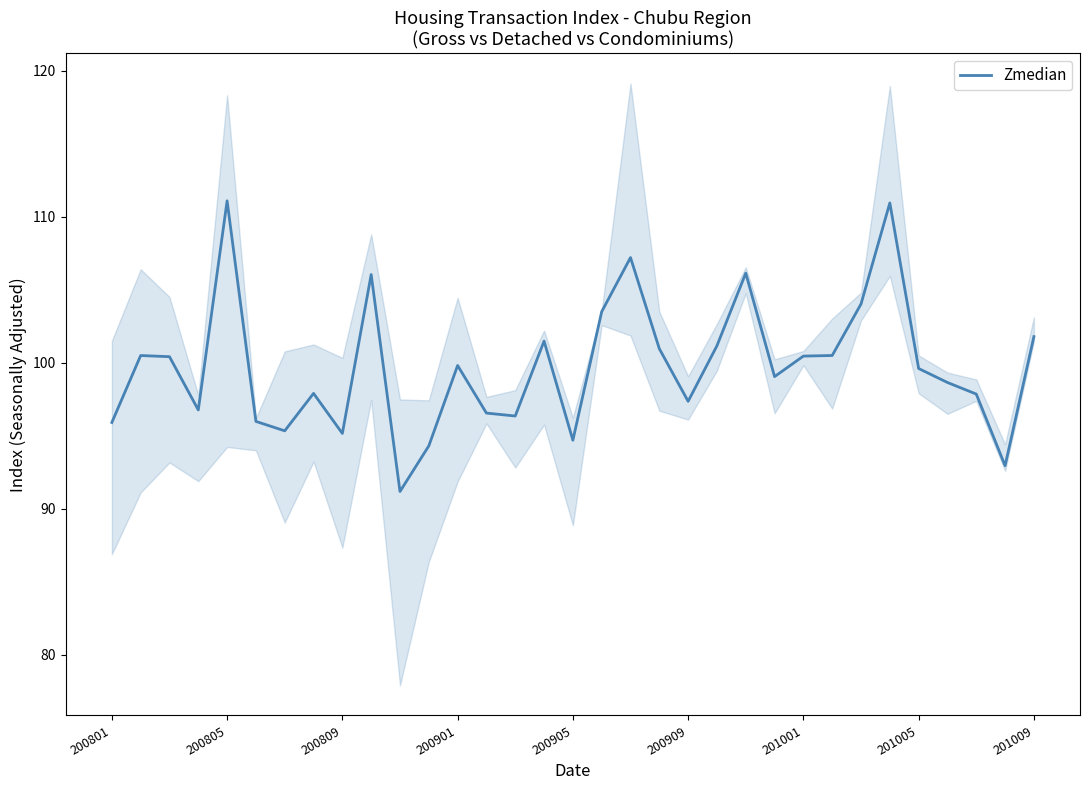

True or false: the data shows 169.8 at 9.

False